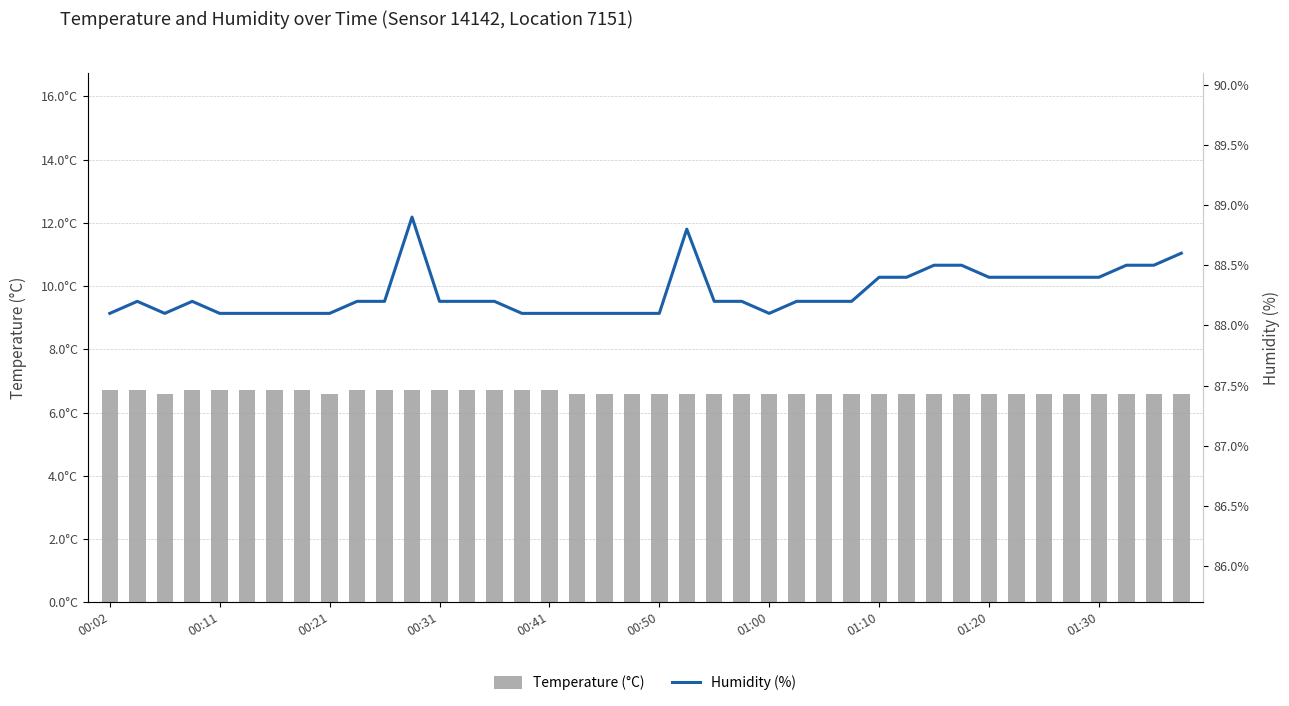

How many groups of bars are there?

40